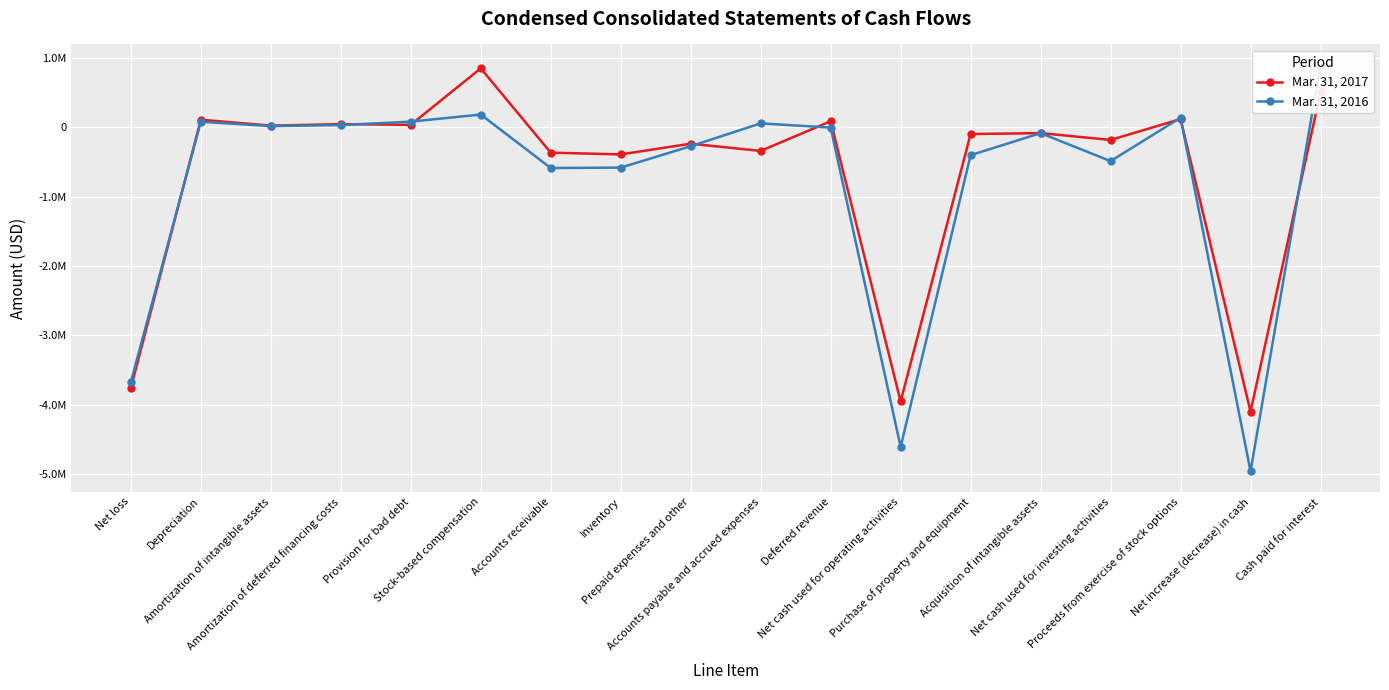

What is the sum of the Mar. 31, 2017 values at Cash paid for interest and Accounts receivable?

138551